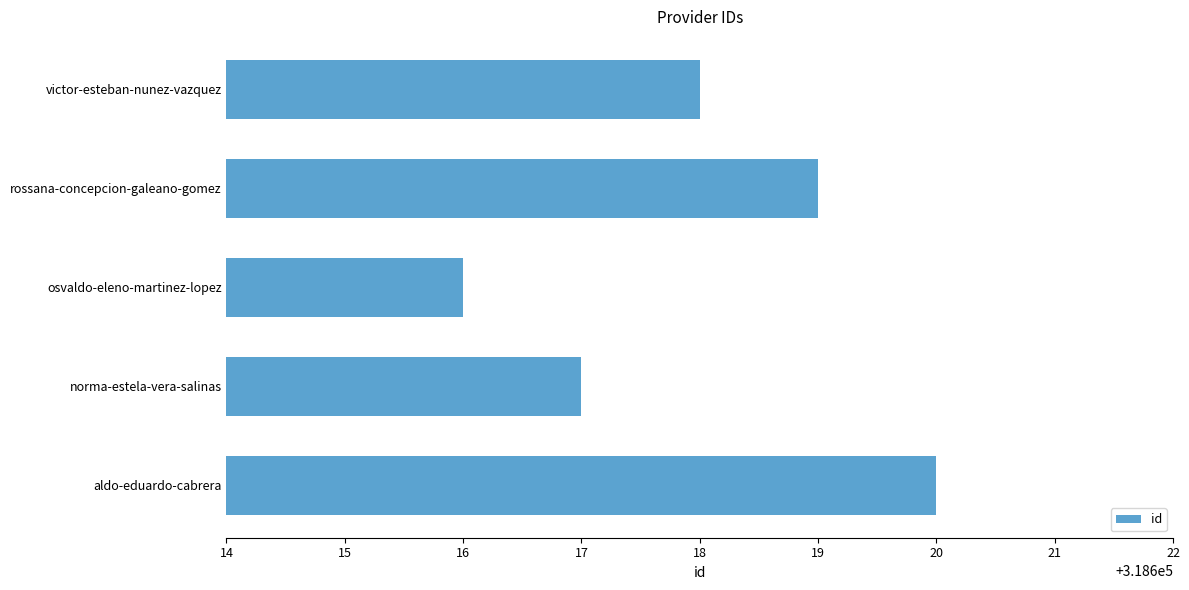

What value does the data have at norma-estela-vera-salinas?

318617